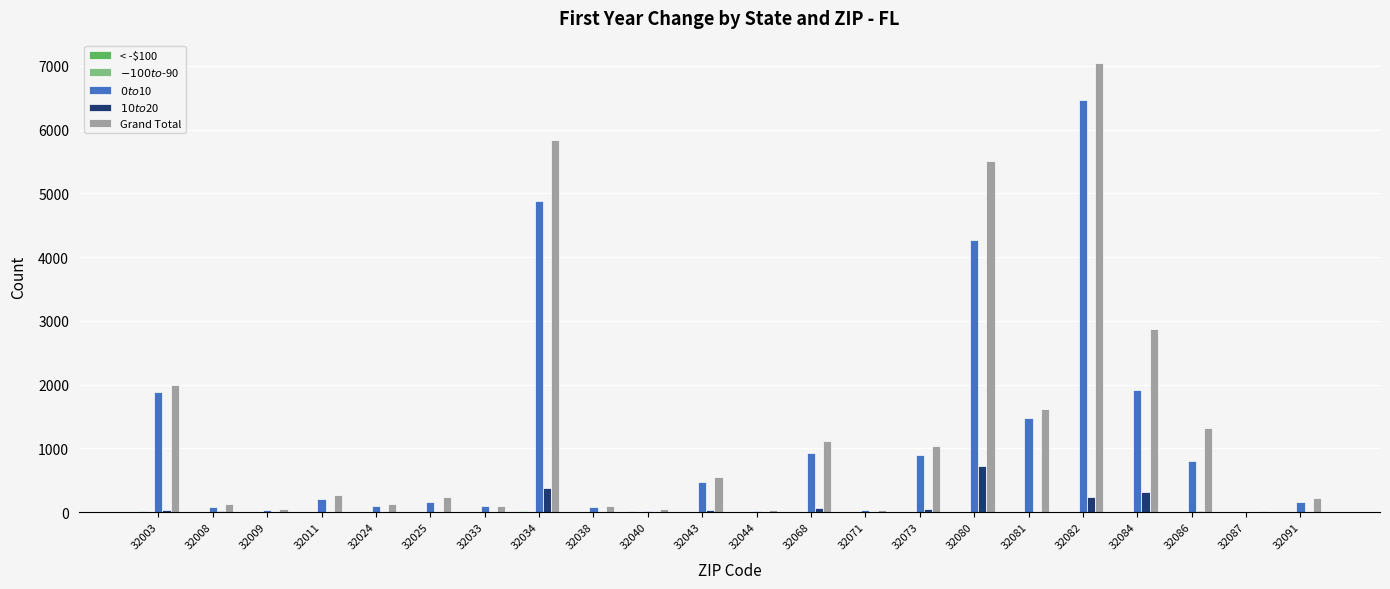

At which category is the sum across all series the highest?

32082